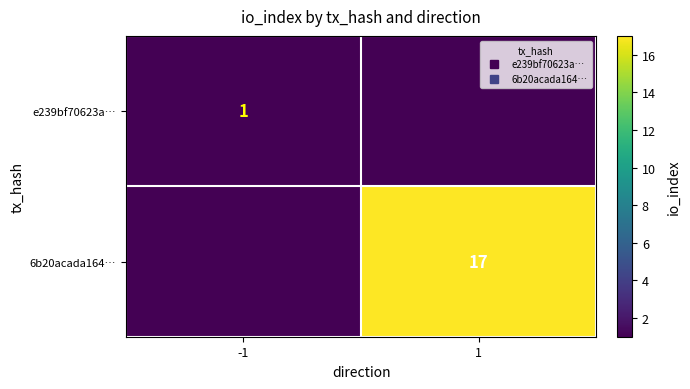

At how many categories does at least one series exceed 2?

1